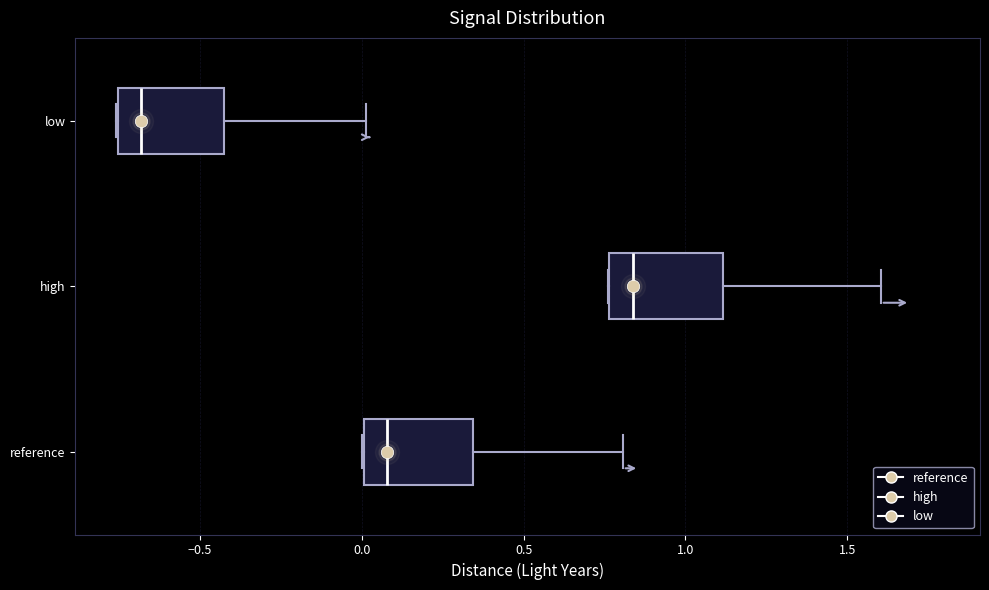

Reading bottom to top, transcribe this box plot: for each box, give where its median line is, the range the box spans, and where its two whiskers end, as read against the x-axis. The values are not printed on the chart, so give them approximately, as read against the axis.

reference: median 0.10, box 0.00 to 0.35, whiskers 0.00 to 0.80
high: median 0.85, box 0.75 to 1.10, whiskers 0.75 to 1.60
low: median -0.70, box -0.75 to -0.45, whiskers -0.75 to 0.00